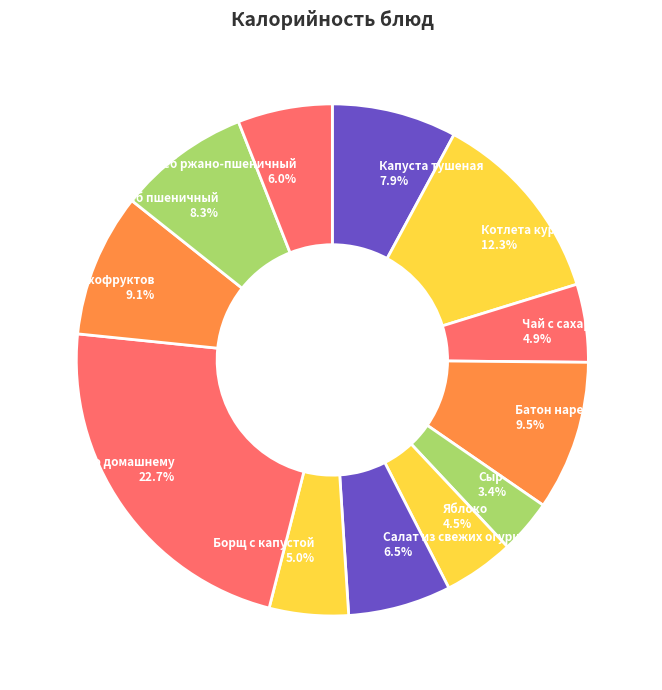

Which category has the smallest portion of the pie?

Сыр